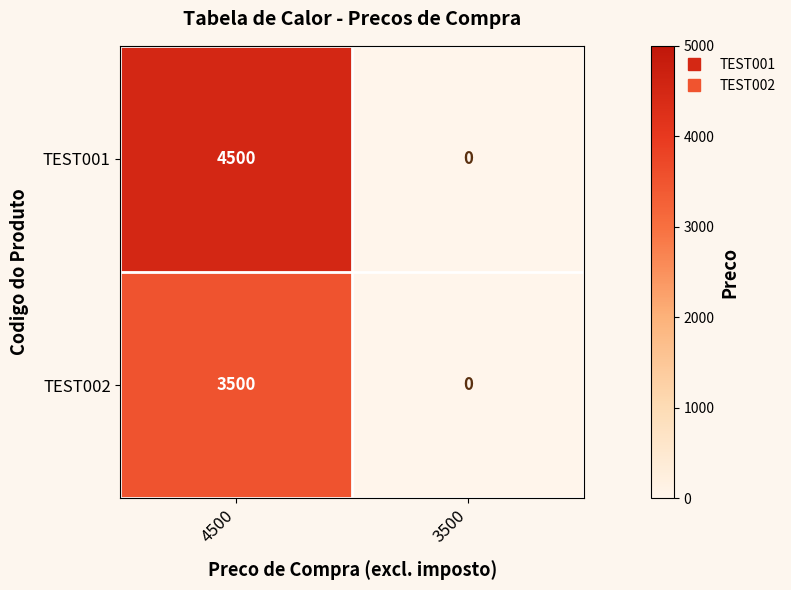

Reading left to right, what are all the values shown in this chart?

TEST001: 4500	0
TEST002: 3500	0